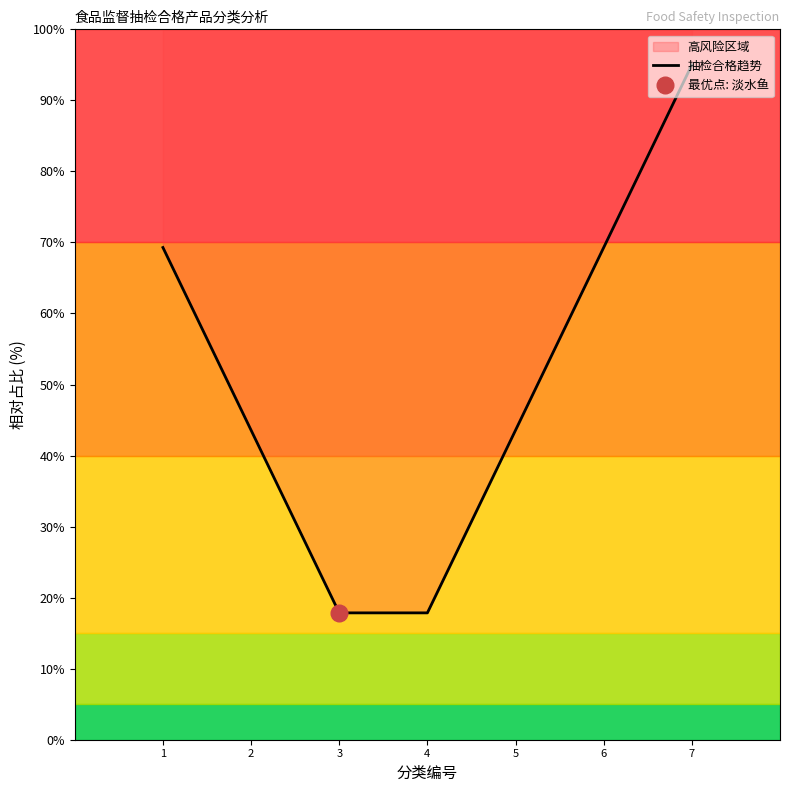

True or false: there are more than 0 points higher than both neighbors.

False